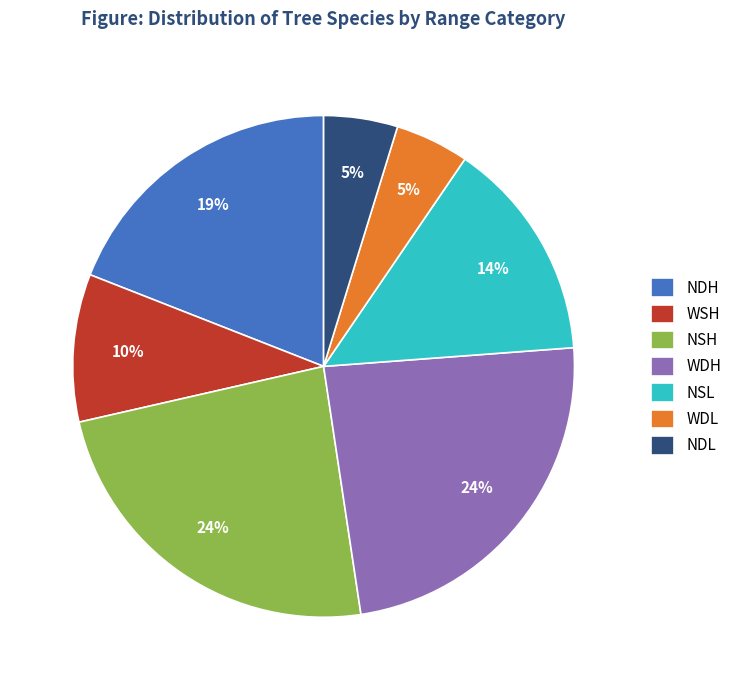

Is NDL the majority of the pie?

No